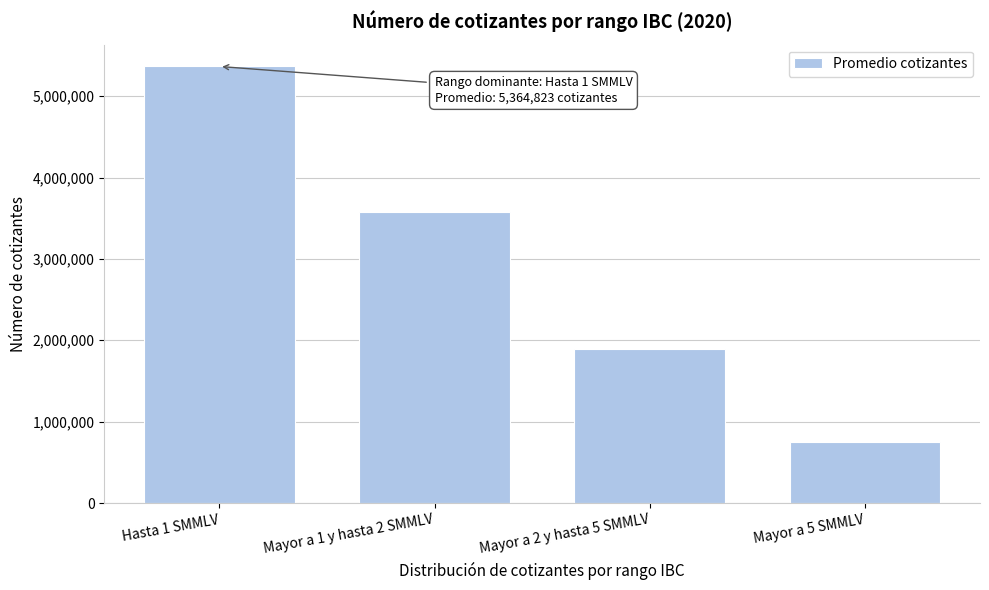

Reading right to left, what are all the values shown in this chart?

Mayor a 5 SMMLV=754472.8	Mayor a 2 y hasta 5 SMMLV=1895736.1	Mayor a 1 y hasta 2 SMMLV=3578916.8	Hasta 1 SMMLV=5364823.8